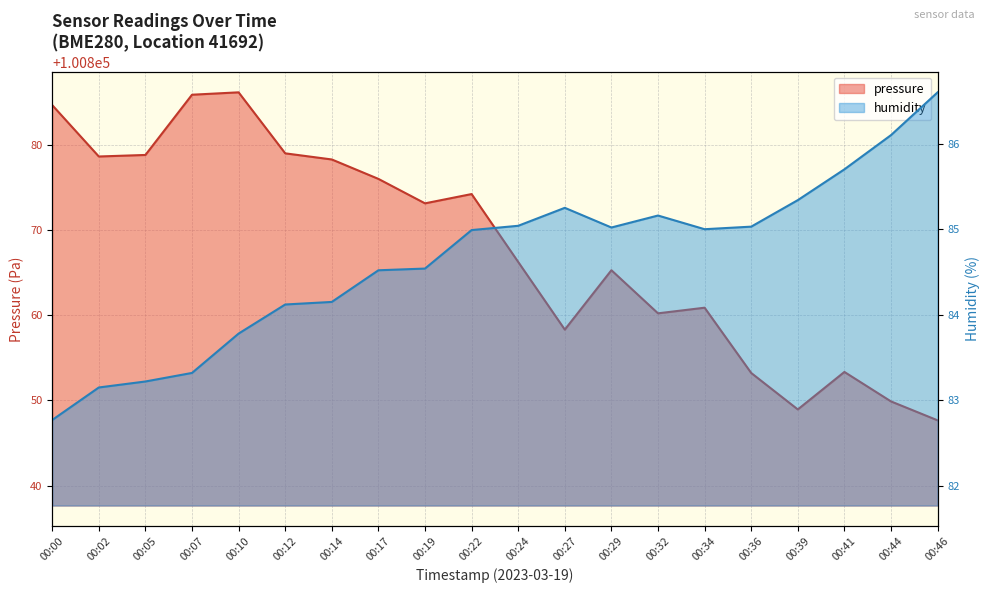

At how many categories does at least one series exceed 23621?

20